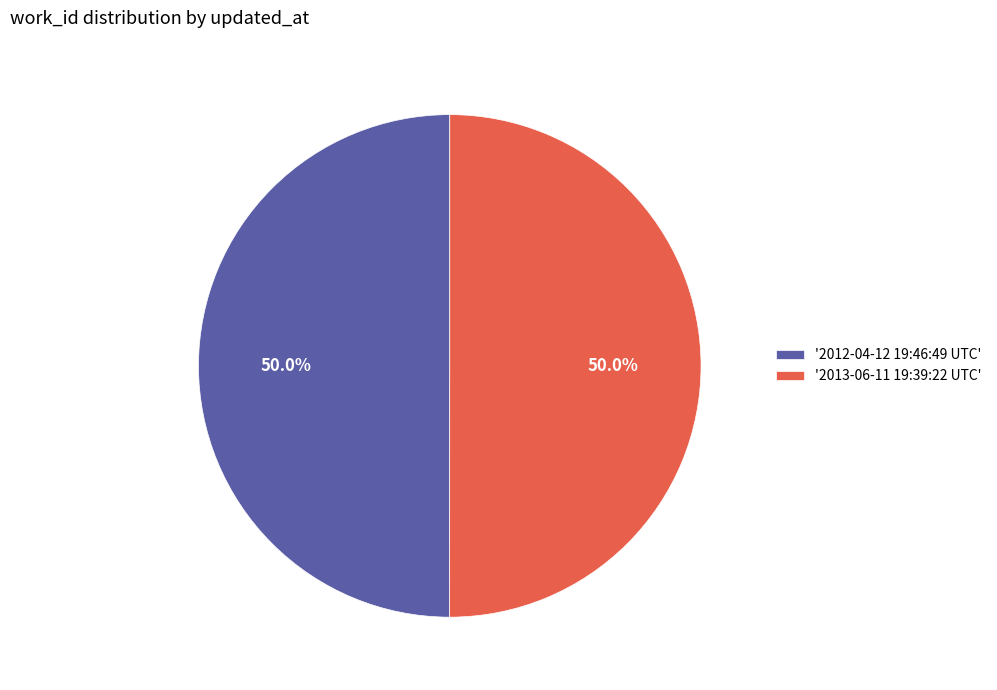

What is the ratio of the value at '2013-06-11 19:39:22 UTC' to the value at '2012-04-12 19:46:49 UTC'?

1.0